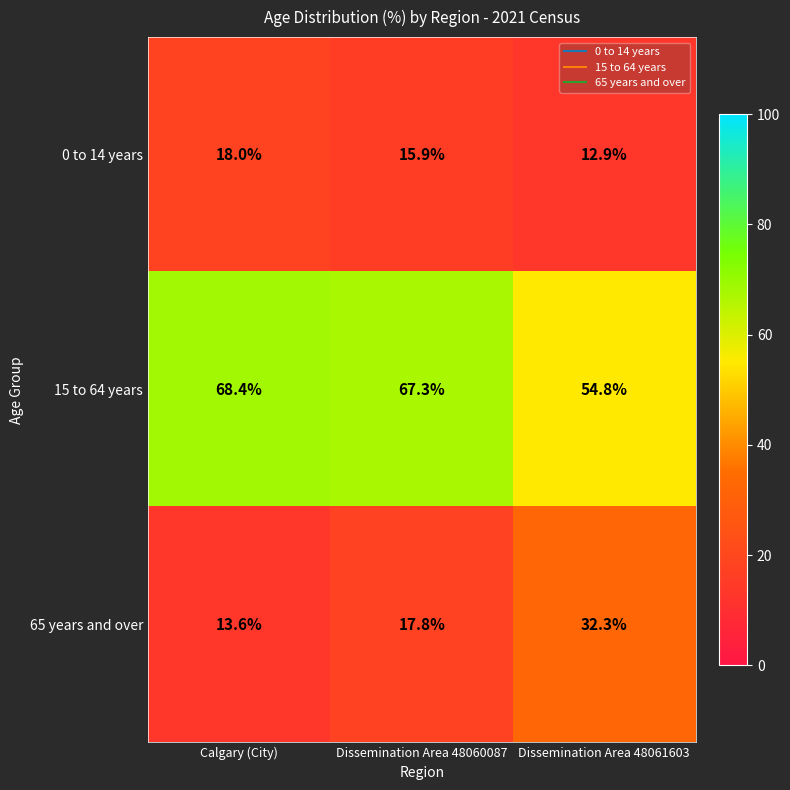

Reading left to right, transcribe all the data shown in this chart.

0 to 14 years: Calgary (City)=18.0	Dissemination Area 48060087=15.9	Dissemination Area 48061603=12.9
15 to 64 years: Calgary (City)=68.4	Dissemination Area 48060087=67.3	Dissemination Area 48061603=54.8
65 years and over: Calgary (City)=13.6	Dissemination Area 48060087=17.8	Dissemination Area 48061603=32.3